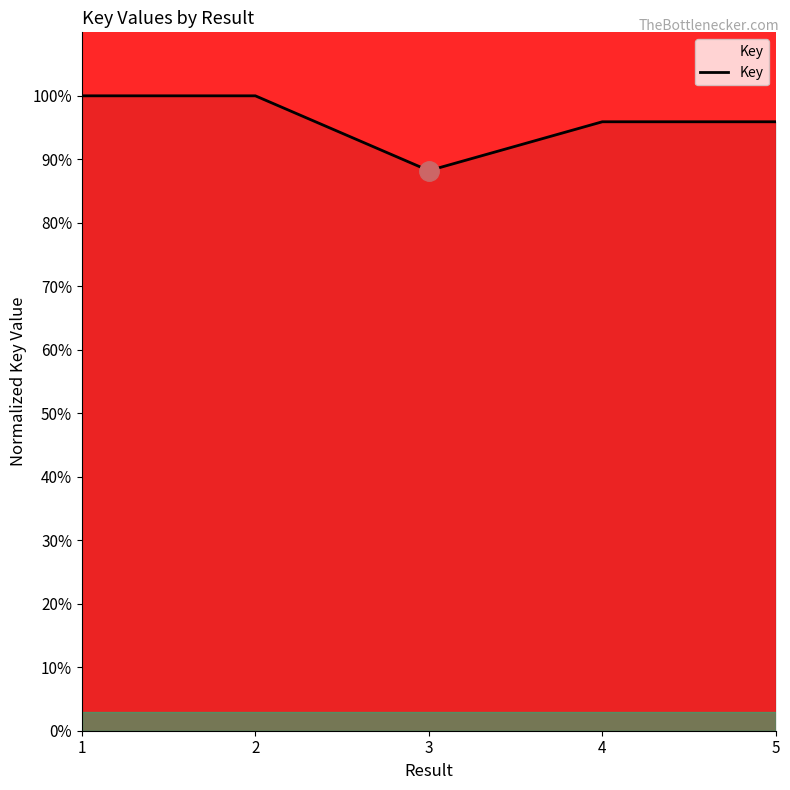

What is the minimum value shown in the chart?

88.2